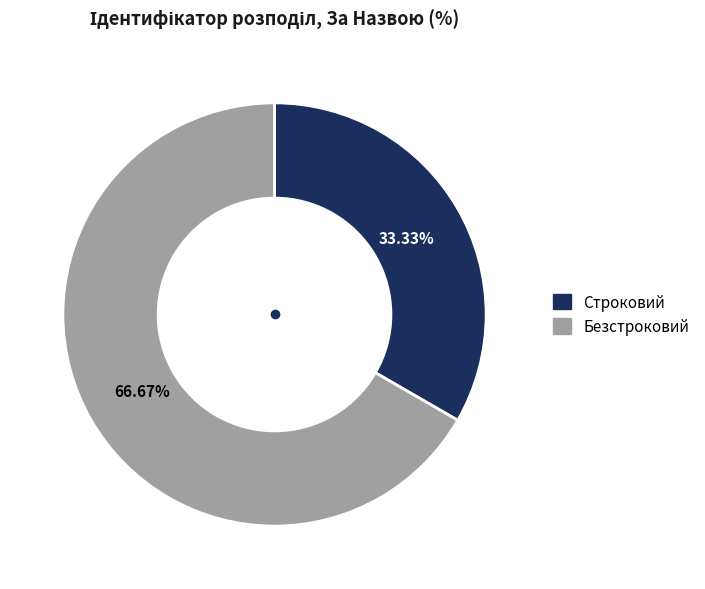

Count the number of slices in the pie.

2